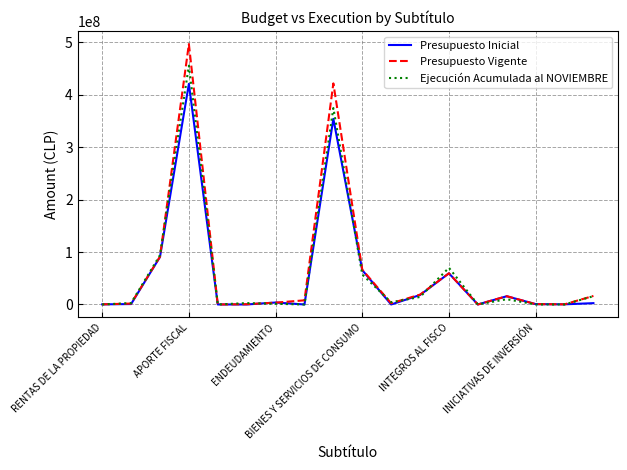

Count the number of data series in this chart.

3